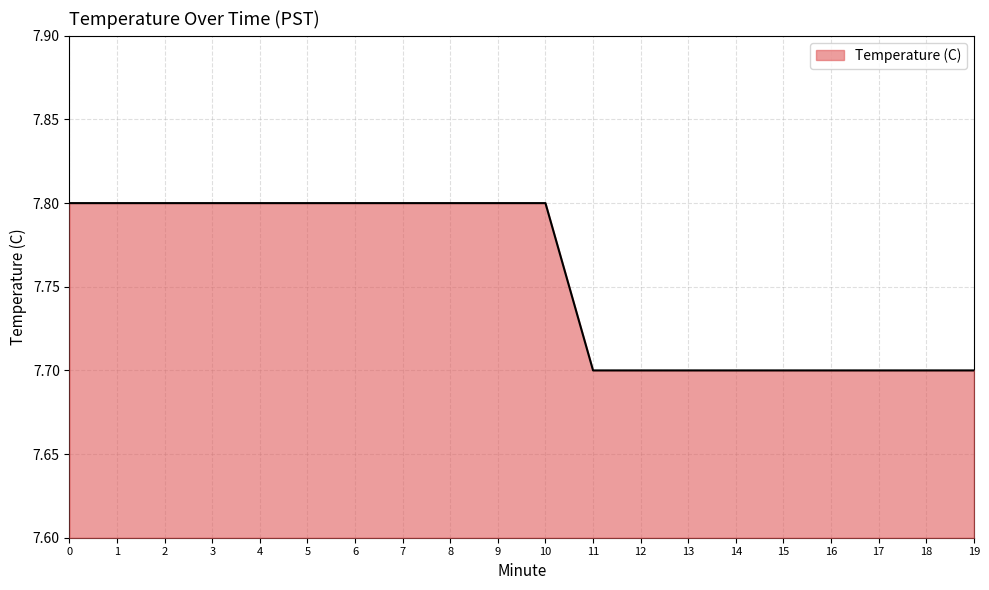

Reading left to right, what are all the values shown in this chart?

7.8	7.8	7.8	7.8	7.8	7.8	7.8	7.8	7.8	7.8	7.8	7.7	7.7	7.7	7.7	7.7	7.7	7.7	7.7	7.7